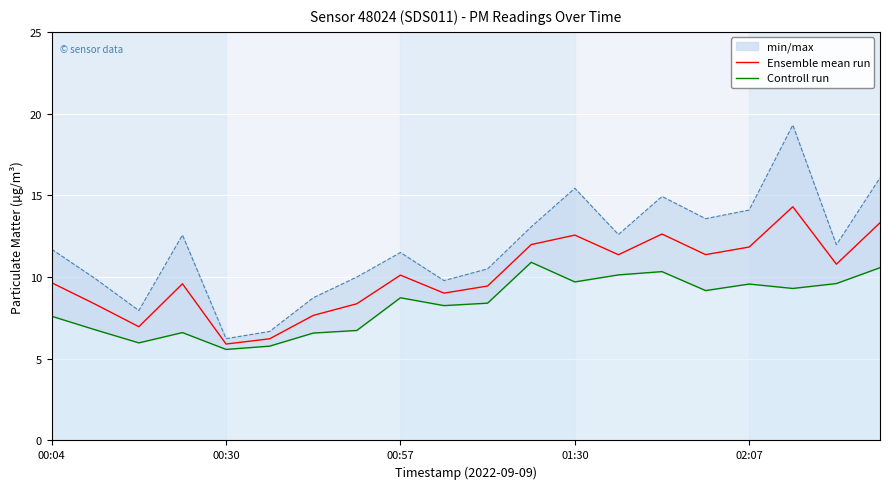

Which series has the largest range (max minus min)?

Ensemble mean run